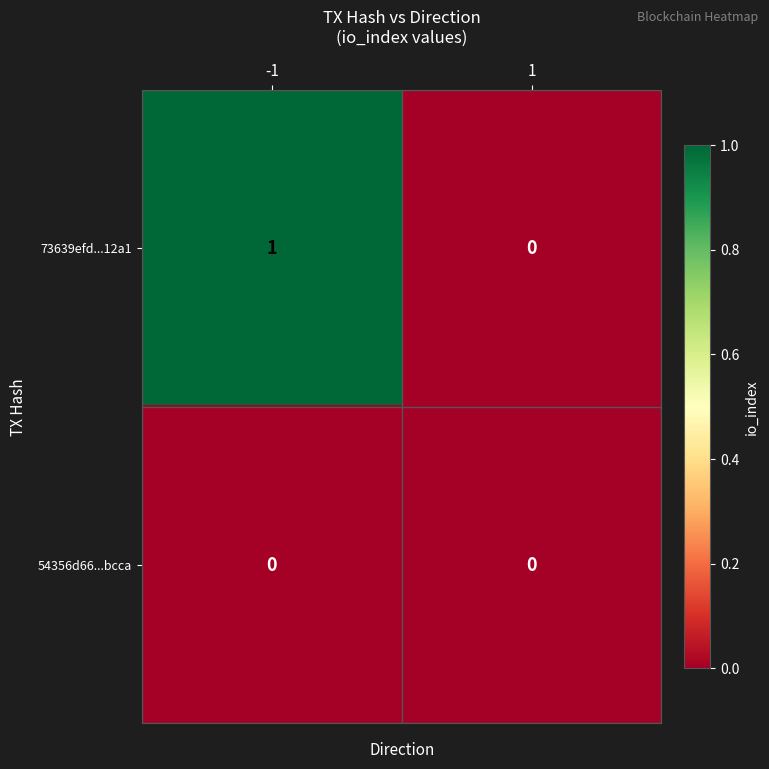

Which series has the largest total across all categories?

73639efd...12a1